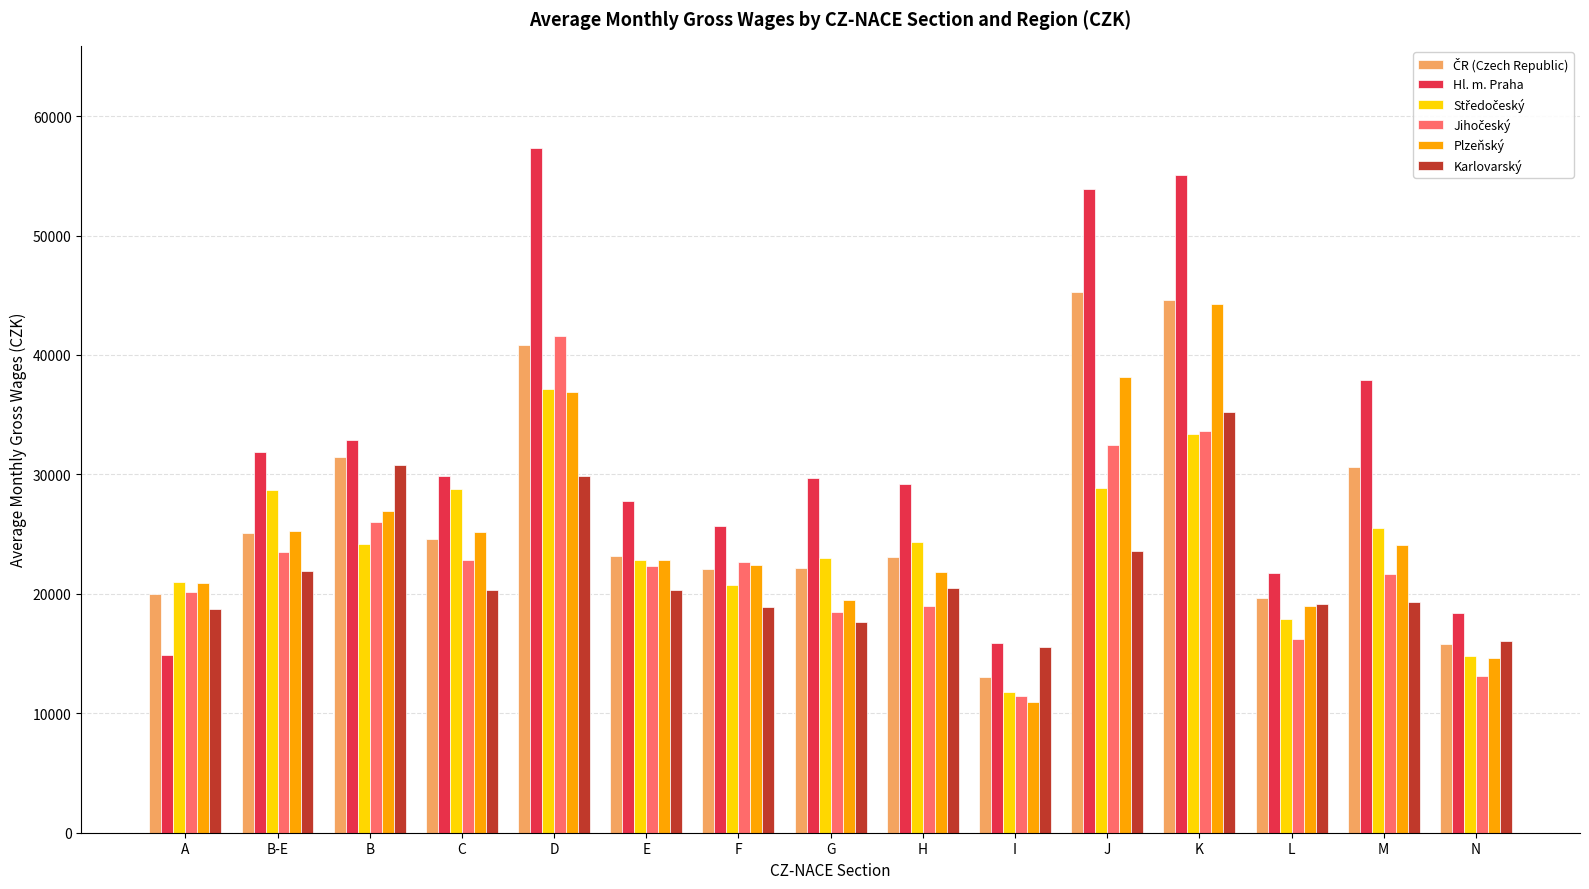

What is the difference between the maximum and minimum values in the Karlovarský series?

19707